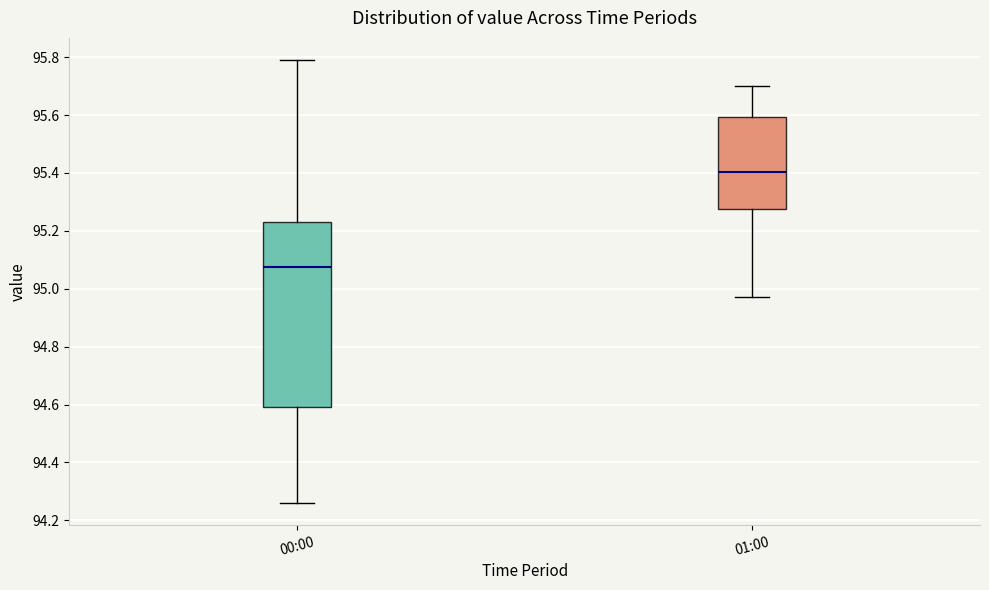

Which box is the tallest, from its lower edge to its upper edge?

00:00